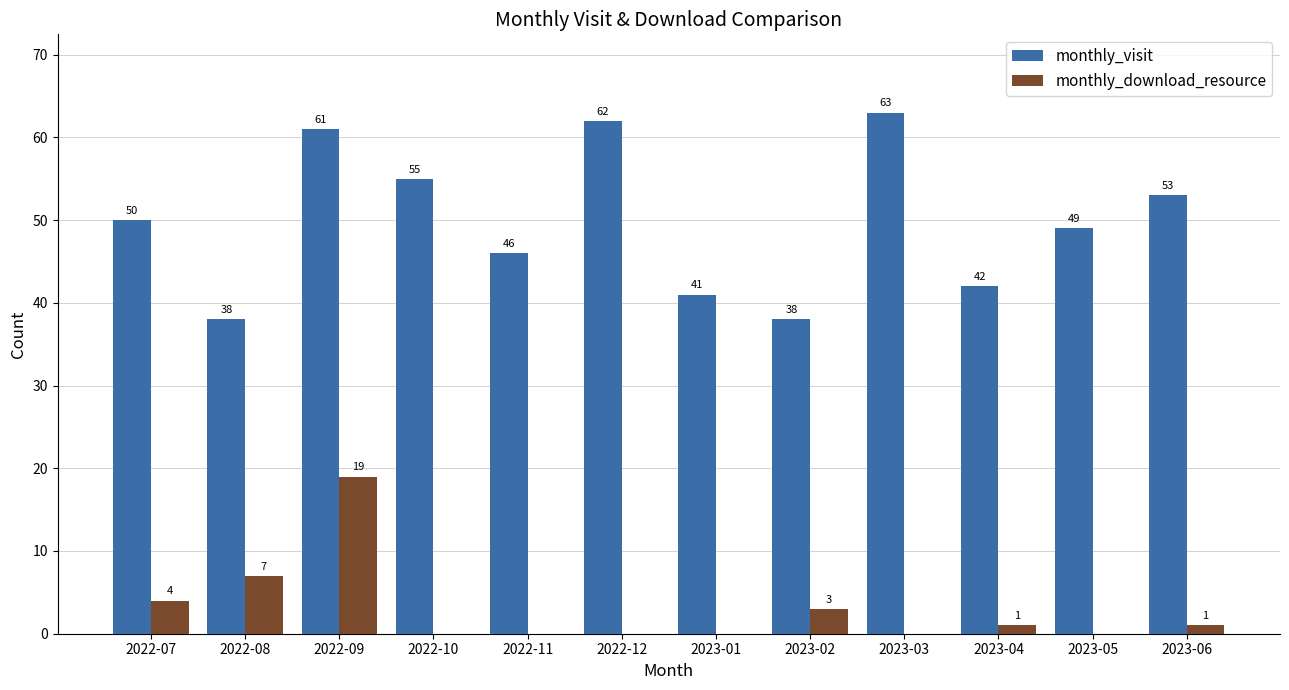

Reading left to right, what are all the values shown in this chart?

monthly_visit: 50	38	61	55	46	62	41	38	63	42	49	53
monthly_download_resource: 4	7	19	0	0	0	0	3	0	1	0	1